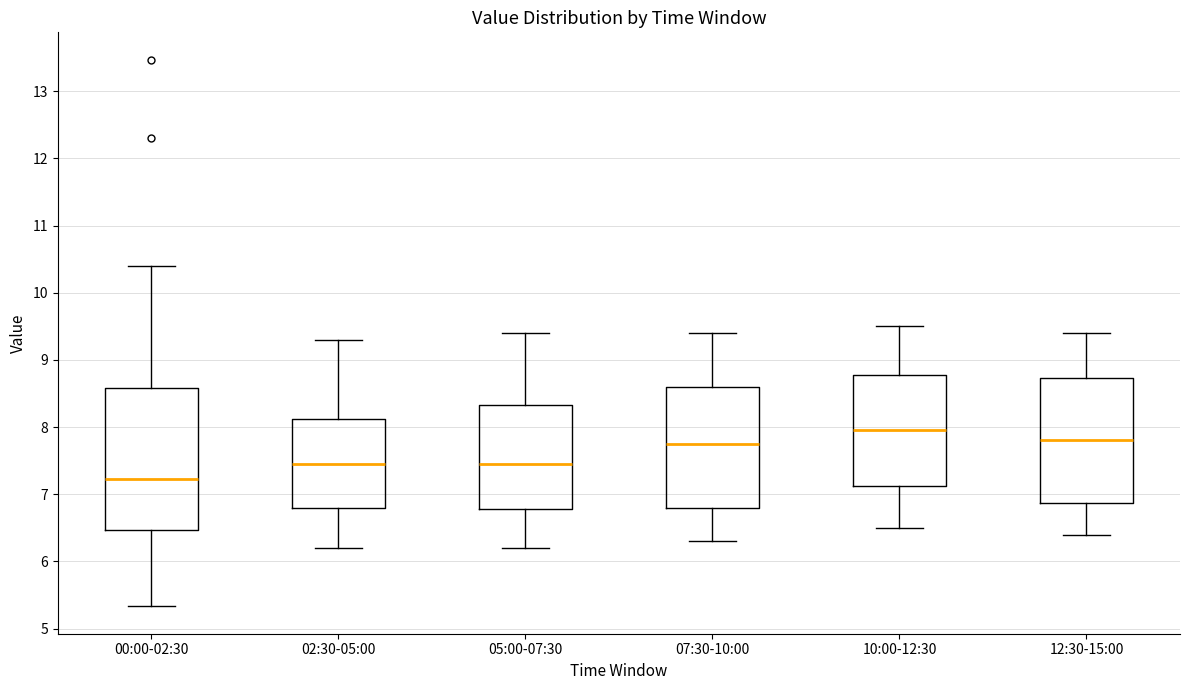

Which box is the tallest, from its lower edge to its upper edge?

00:00-02:30